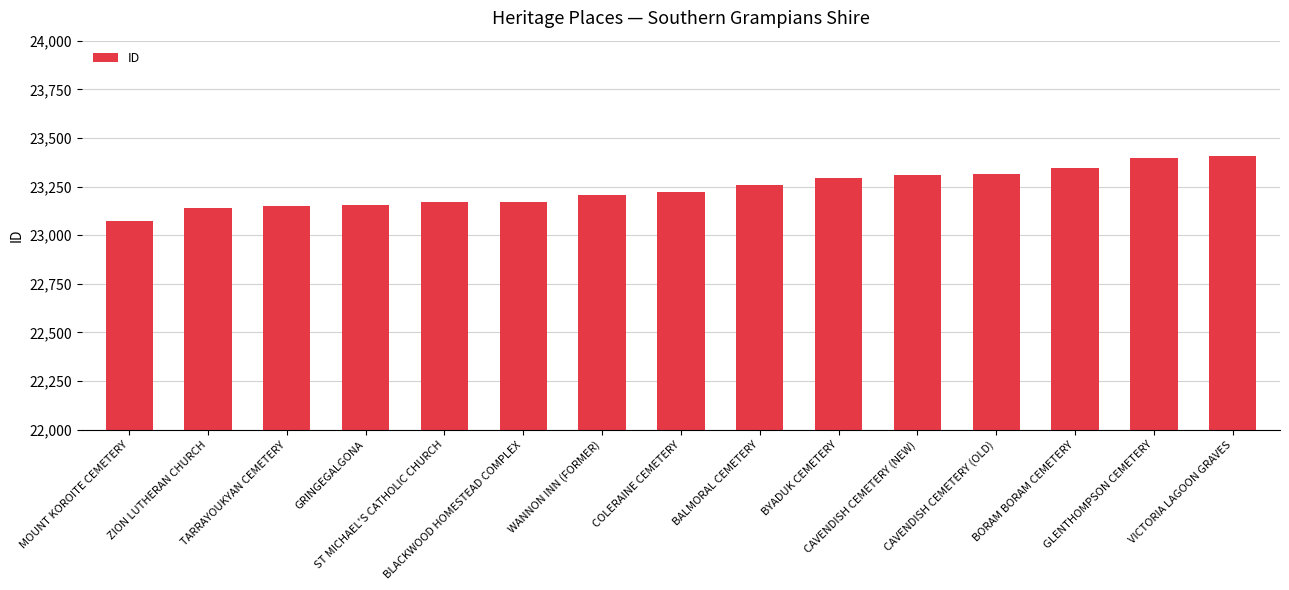

Are the bars horizontal?

No